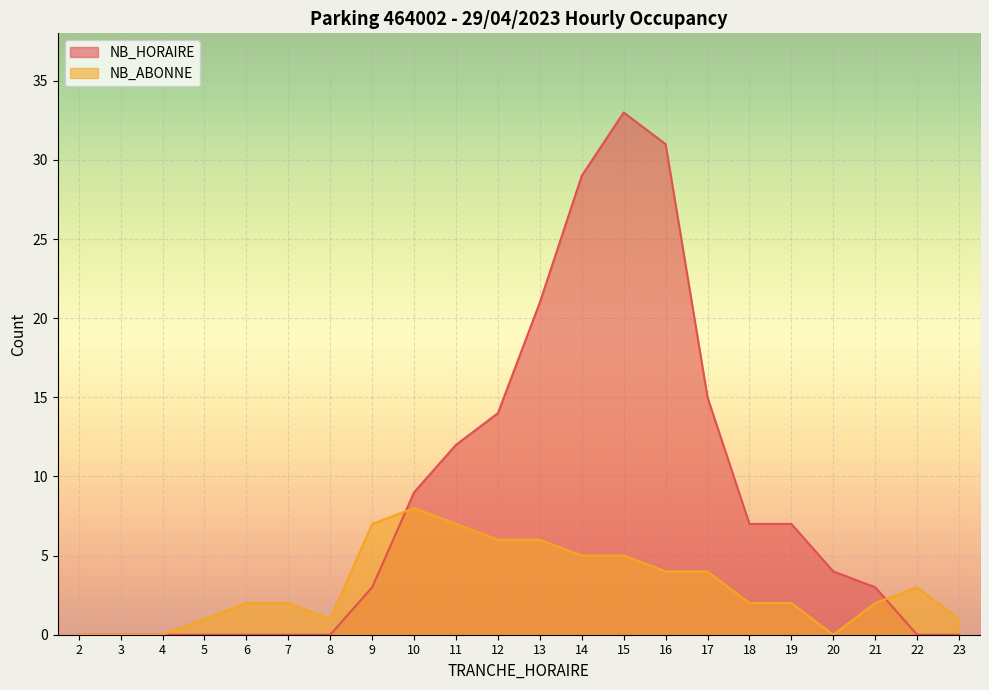

Which series has the largest total across all categories?

NB_HORAIRE